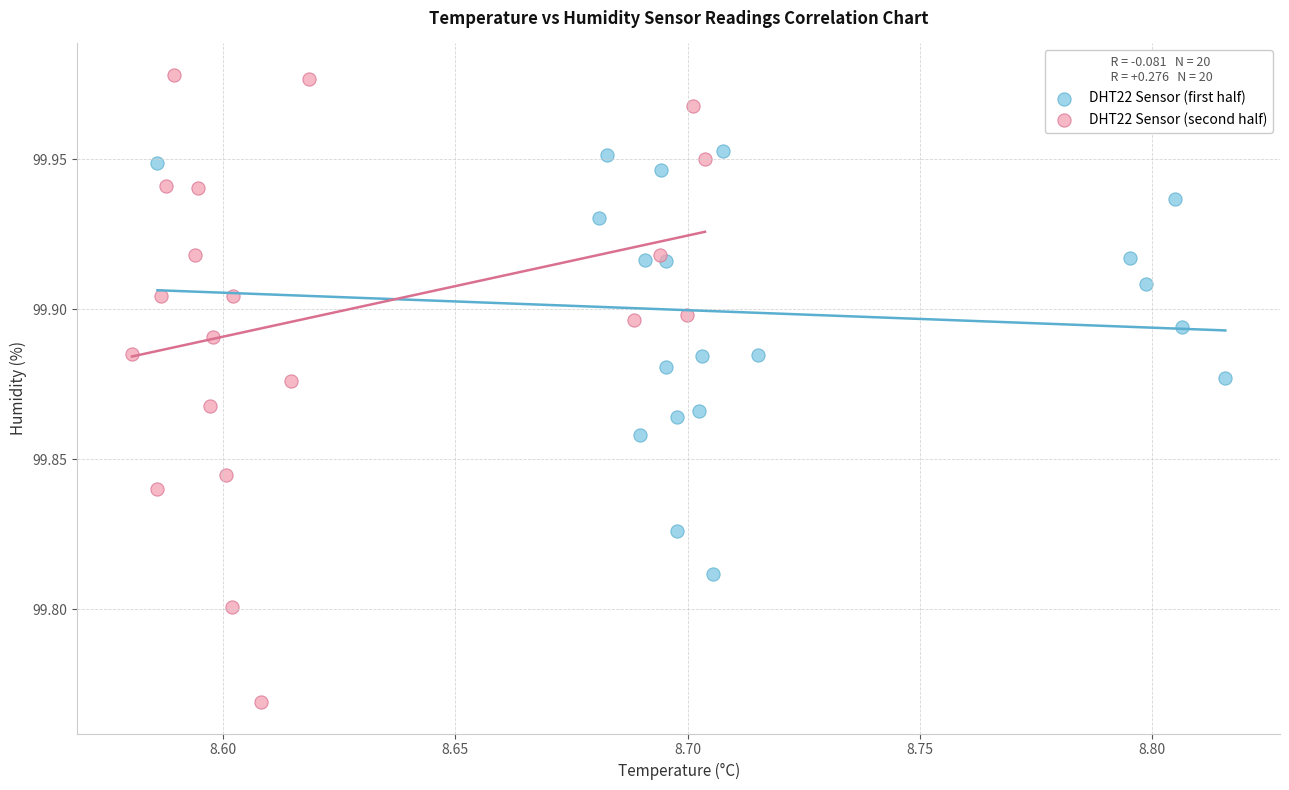

Which series contains the lowest Y value?

DHT22 Sensor (second half)